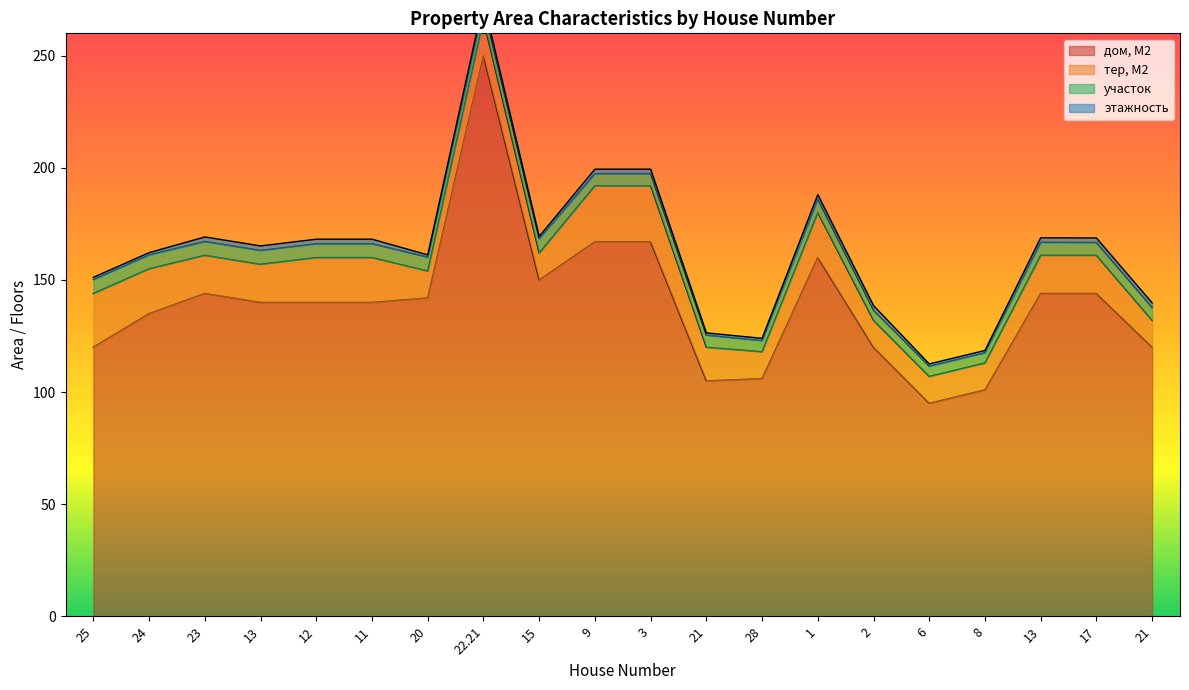

In дом, М2, how many points are lower than both neighbors (excluding endpoints)?

3